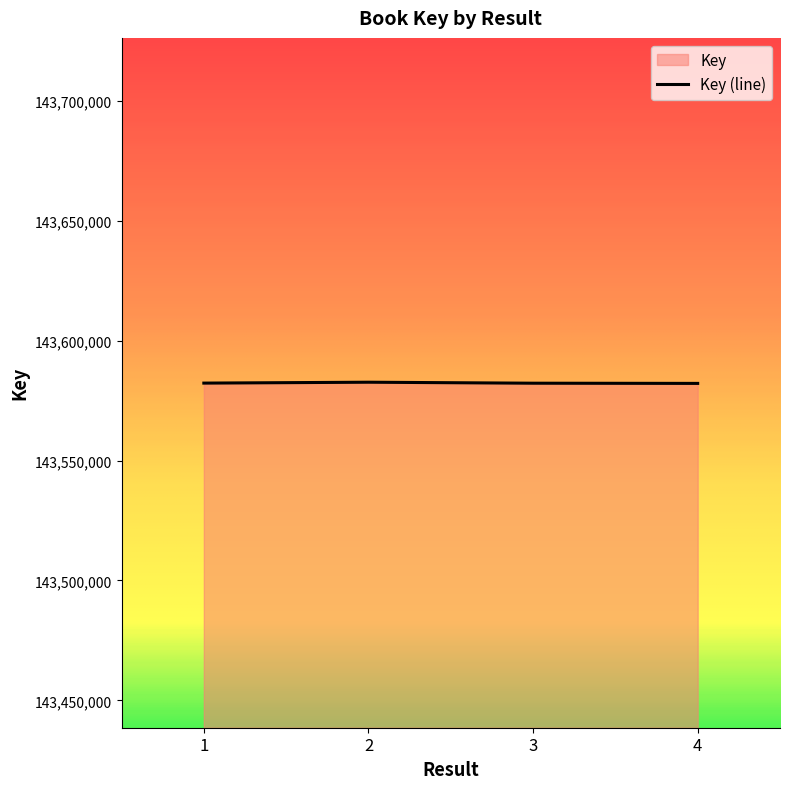

How many lines are shown in the chart?

1